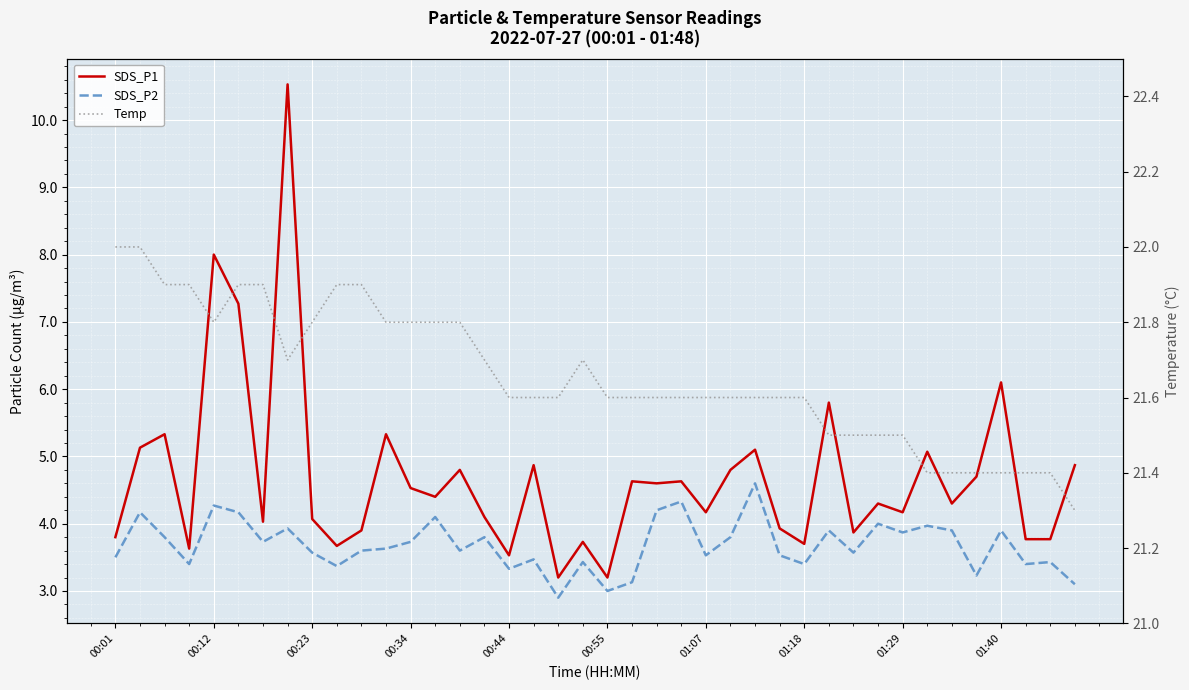

The SDS_P2 series shows 5.5 at 01:18. True or false?

False